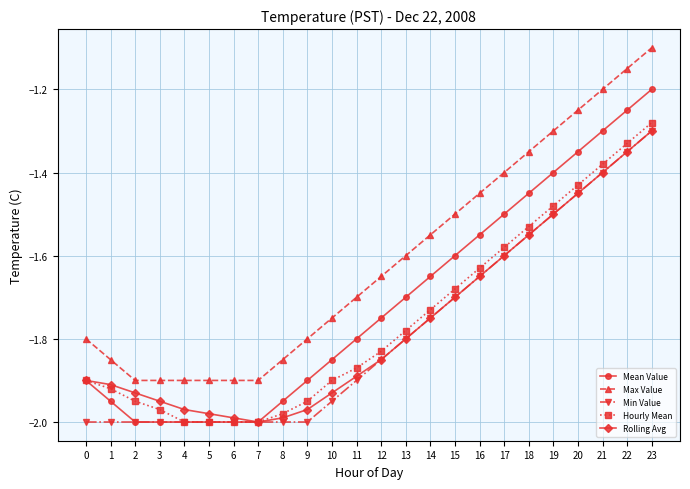

True or false: Mean Value and Max Value cross at least once.

False